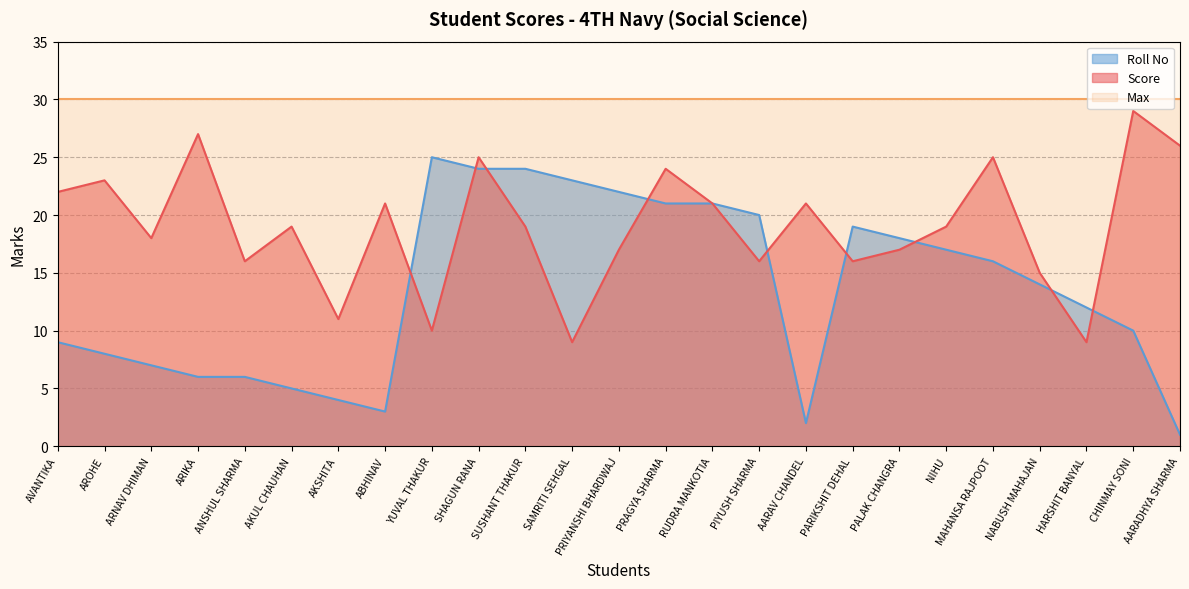

At which category does Score reach its first local peak?

AROHE